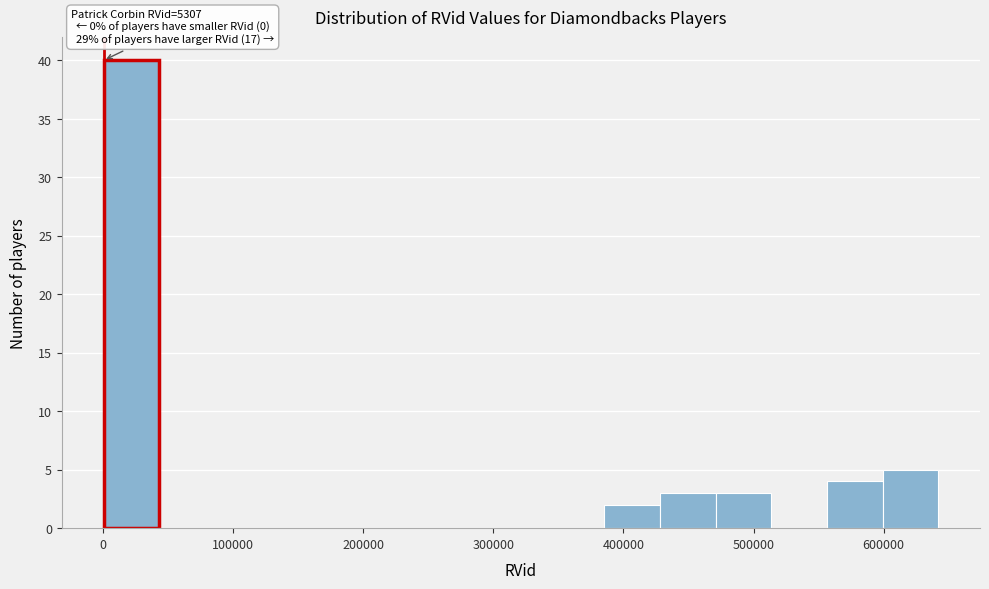

Which range on the x-axis has the tallest bar?

0 to 40000